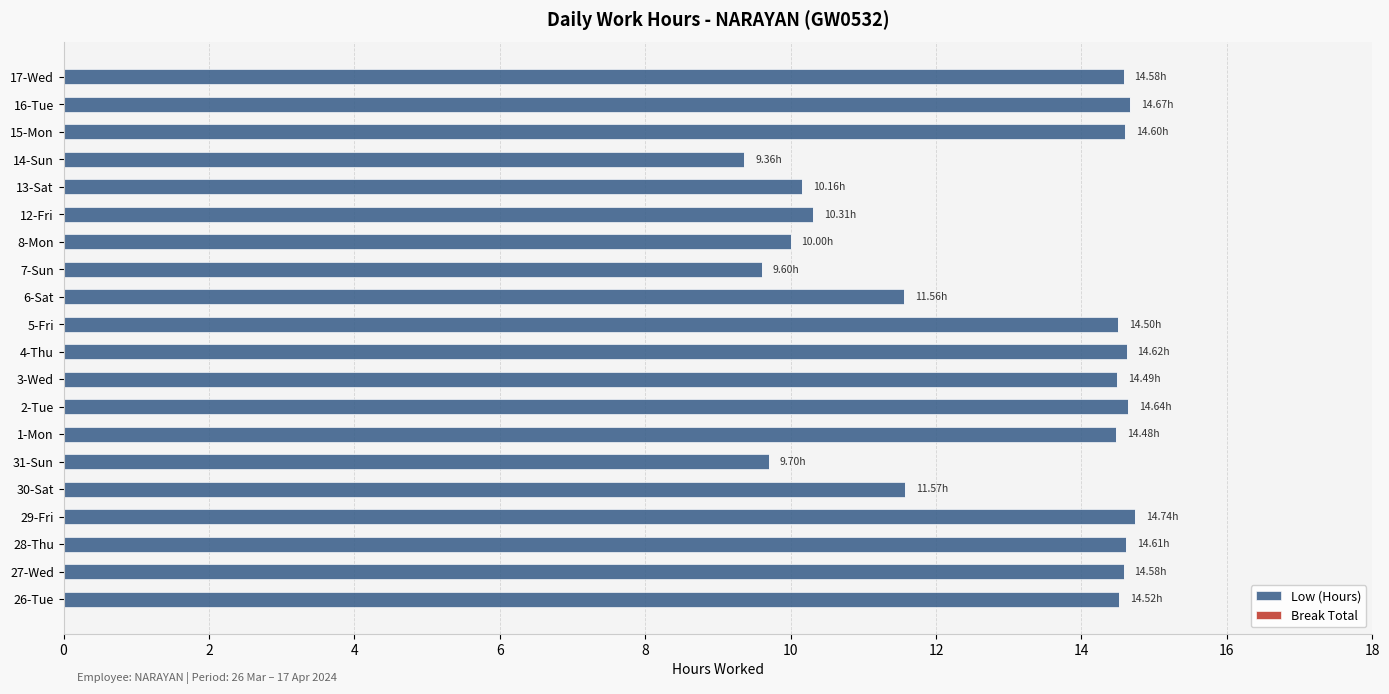

What is the ratio of the value at 1-Mon to the value at 6-Sat?

1.3